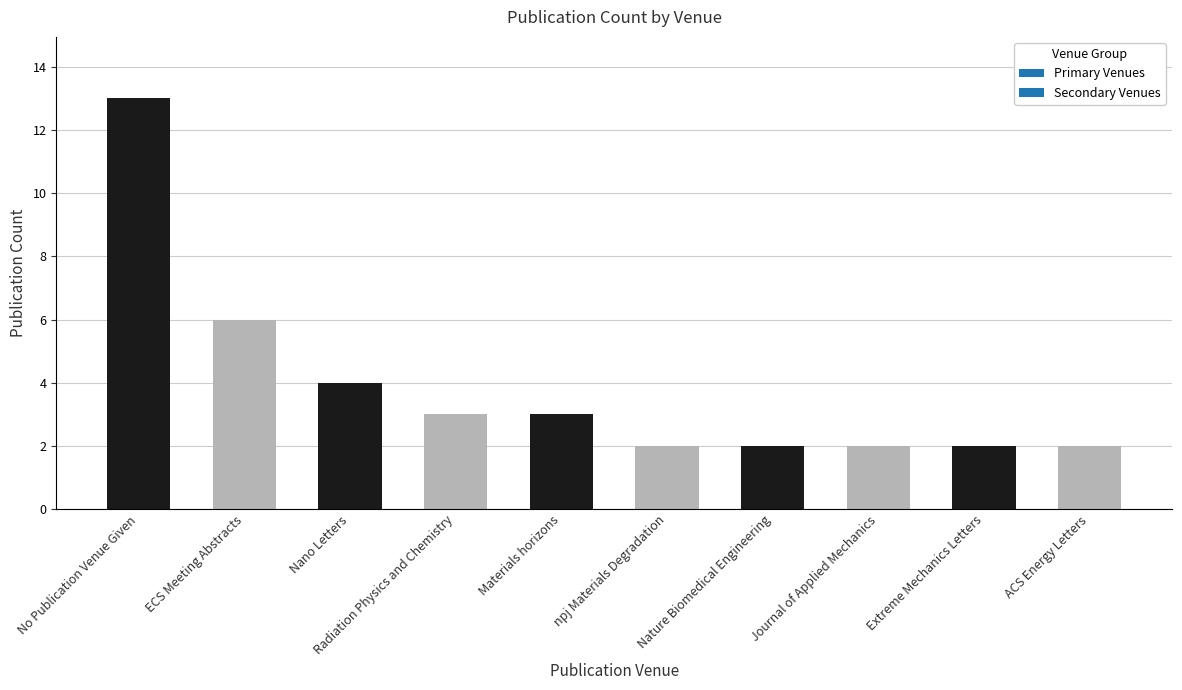

The value at ACS Energy Letters is 2. True or false?

True